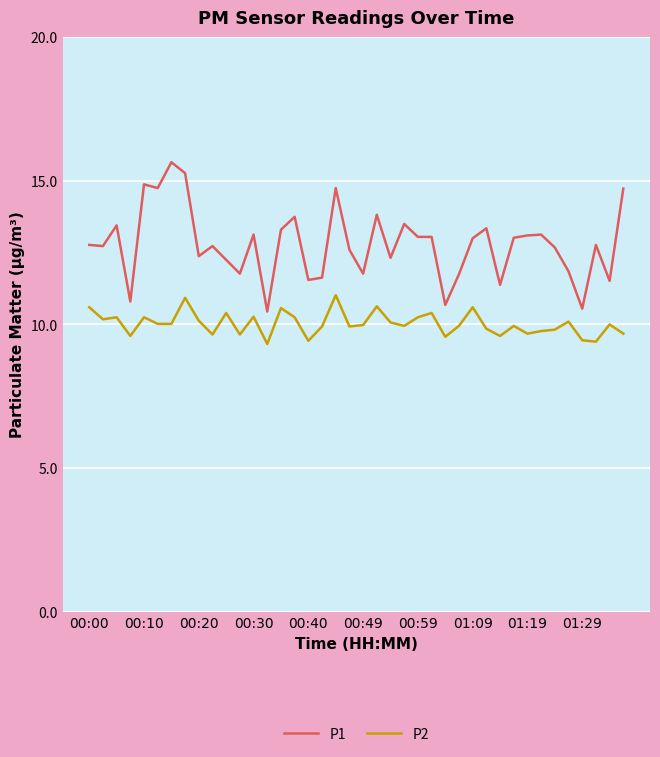

Which series has the widest spread of values?

P1